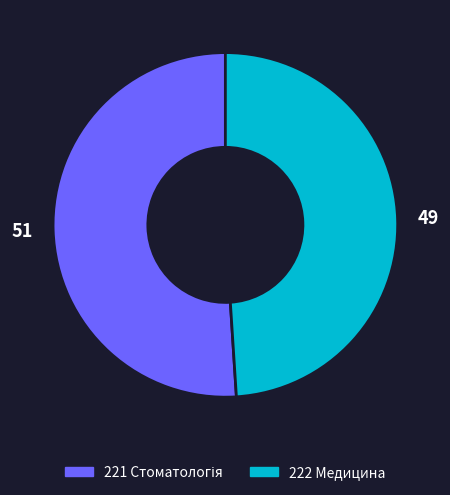

Which category has the smallest portion of the pie?

222 Медицина